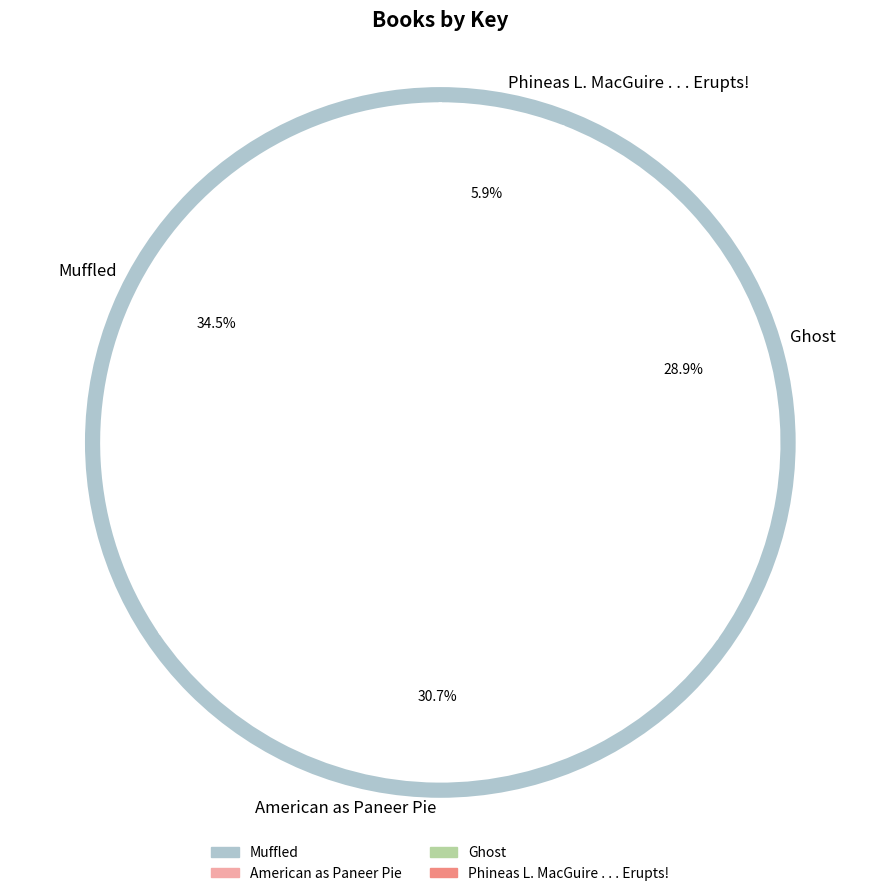

Combined, do Phineas L. MacGuire . . . Erupts! and American as Paneer Pie account for over 50%?

No